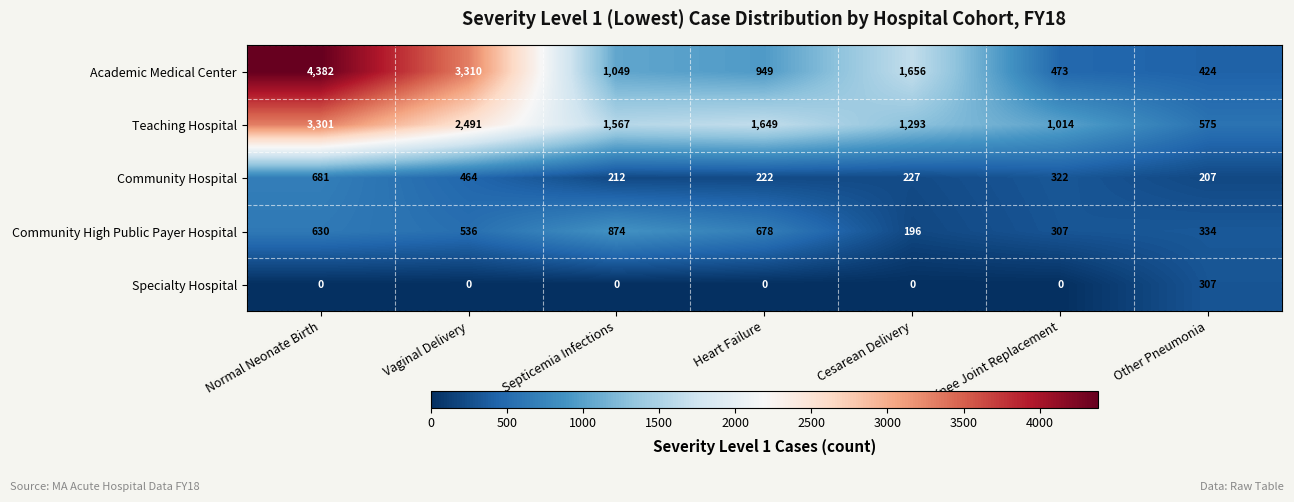

How many categories are shown in the chart?

7